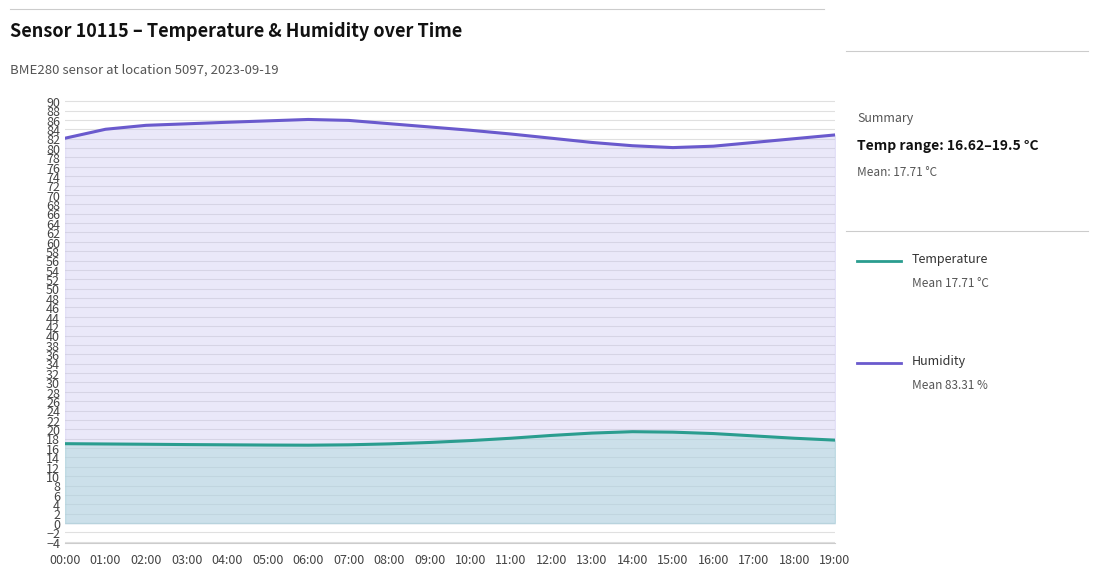

Rank the series by their maximum value, from lowest to highest.

temperature_line, humidity_line